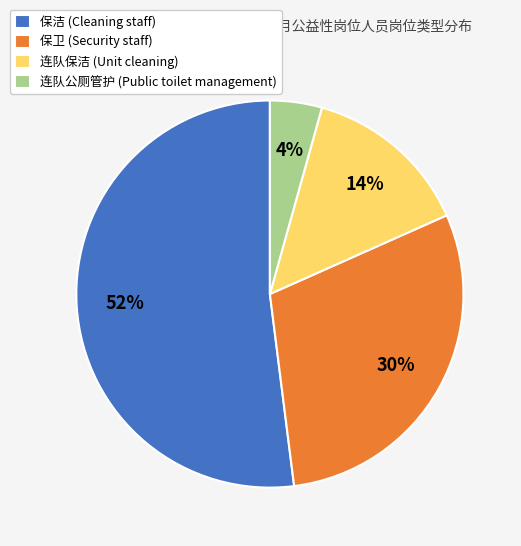

How many segments does this pie chart have?

4